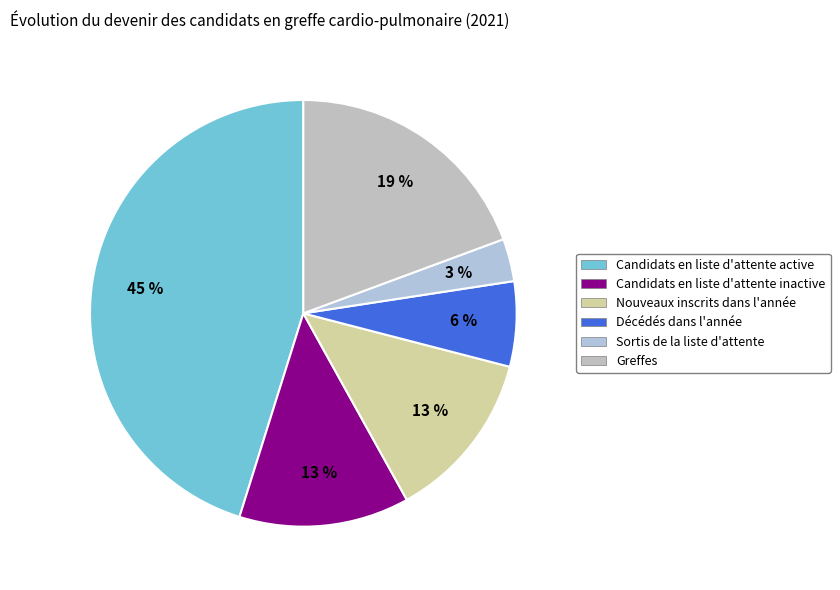

How many segments does this pie chart have?

6